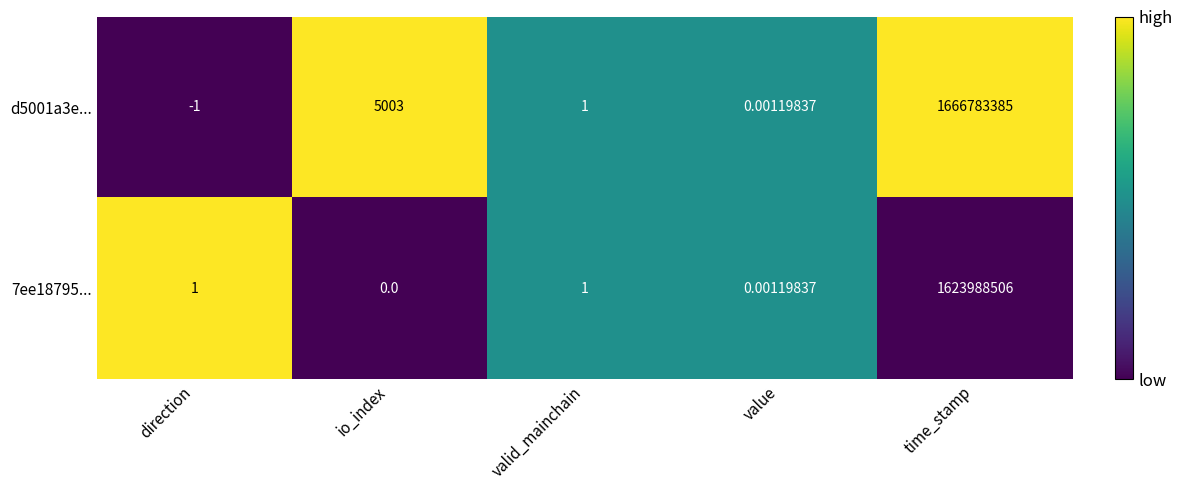

What is the greatest value displayed?

1666783385.0